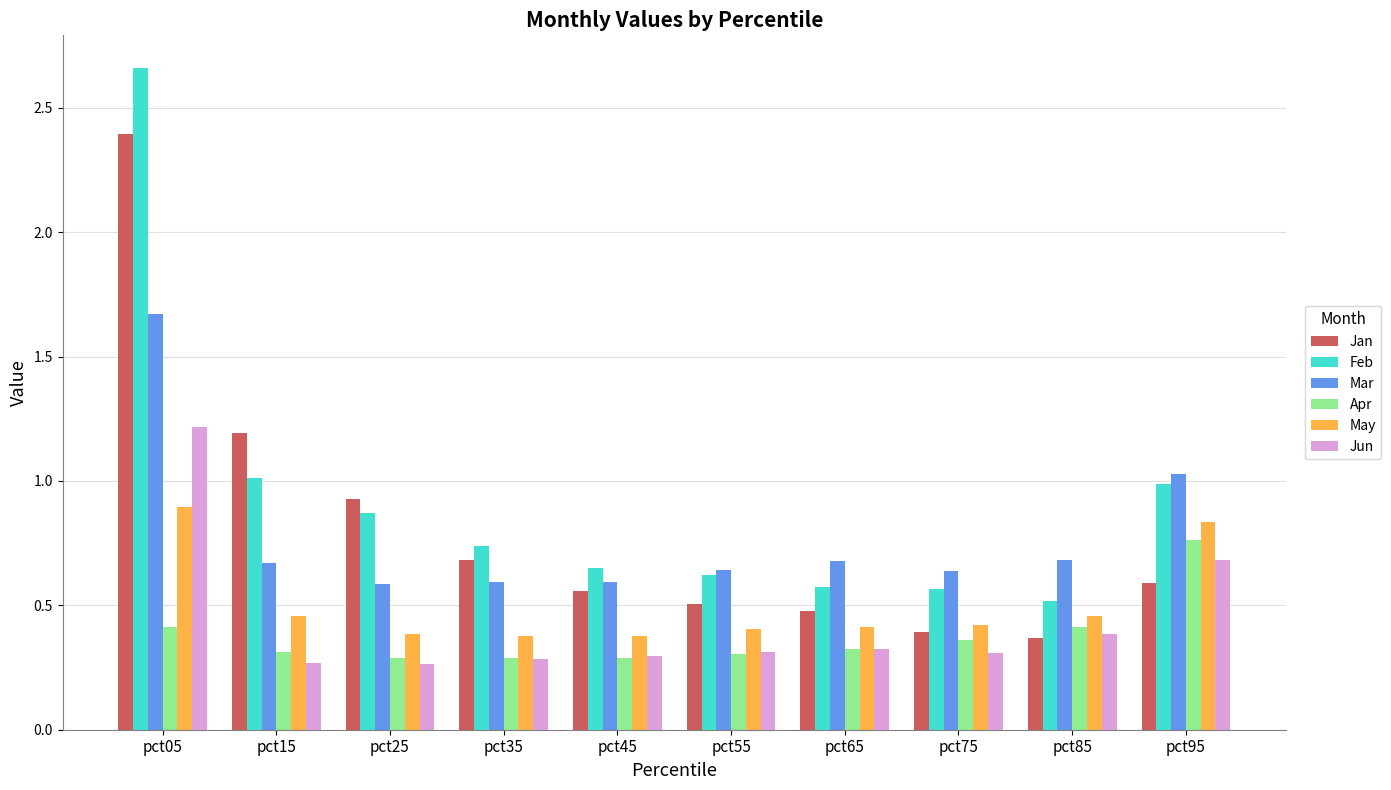

The value of Apr at pct75 is 0.6. True or false?

False